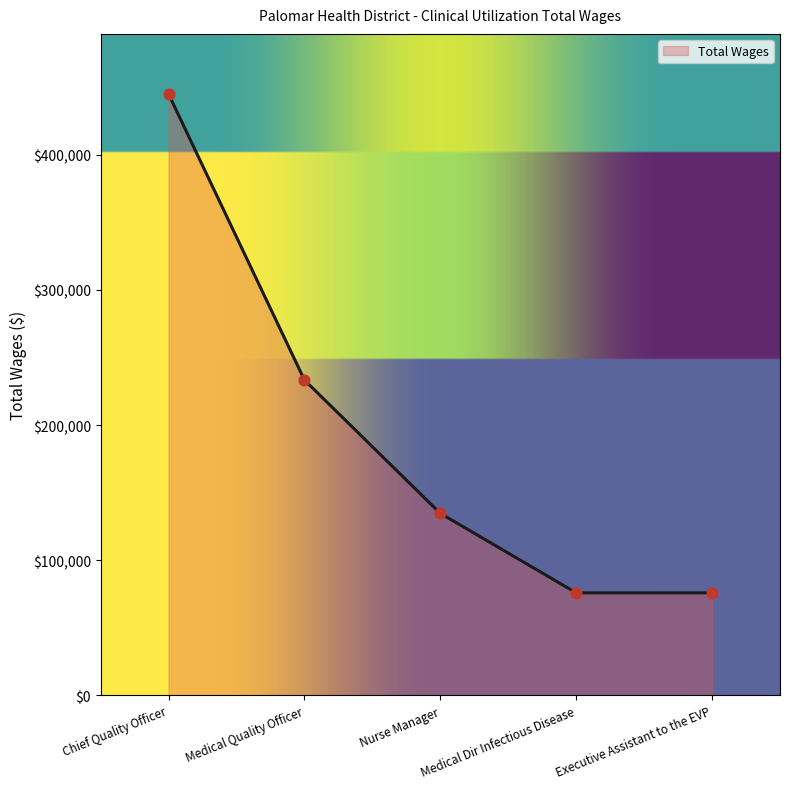

What is the change in value from Medical Quality Officer to Executive Assistant to the EVP?

-157520